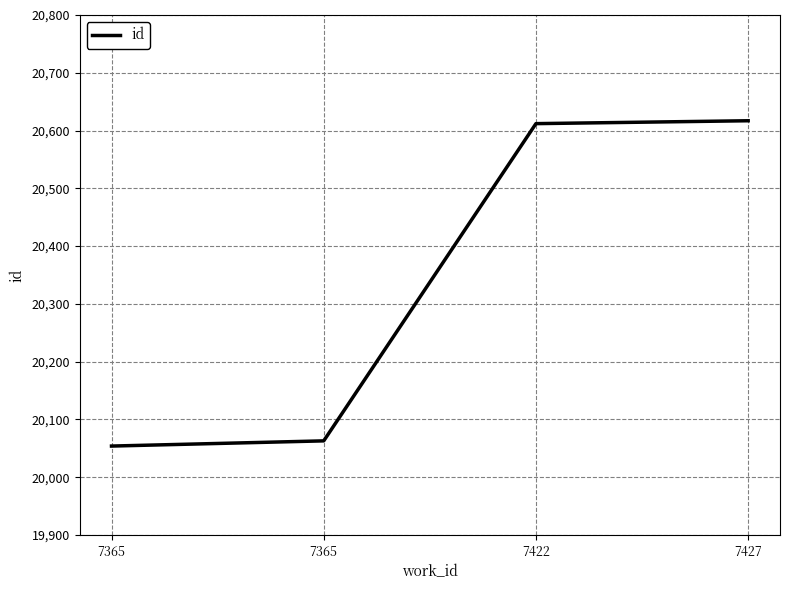

Does the chart have visible grid lines?

Yes